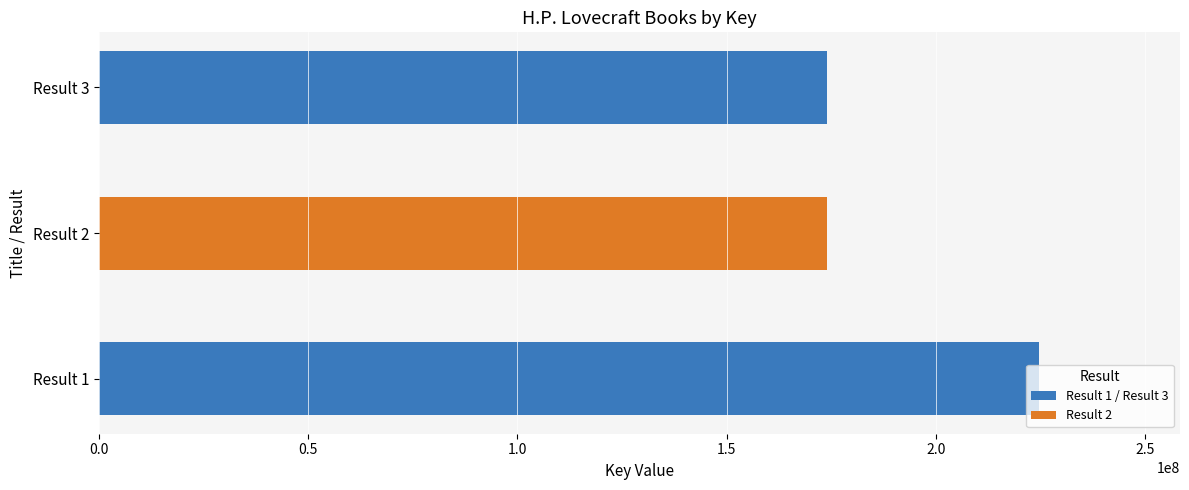

How many data points are less than 173890789?

1